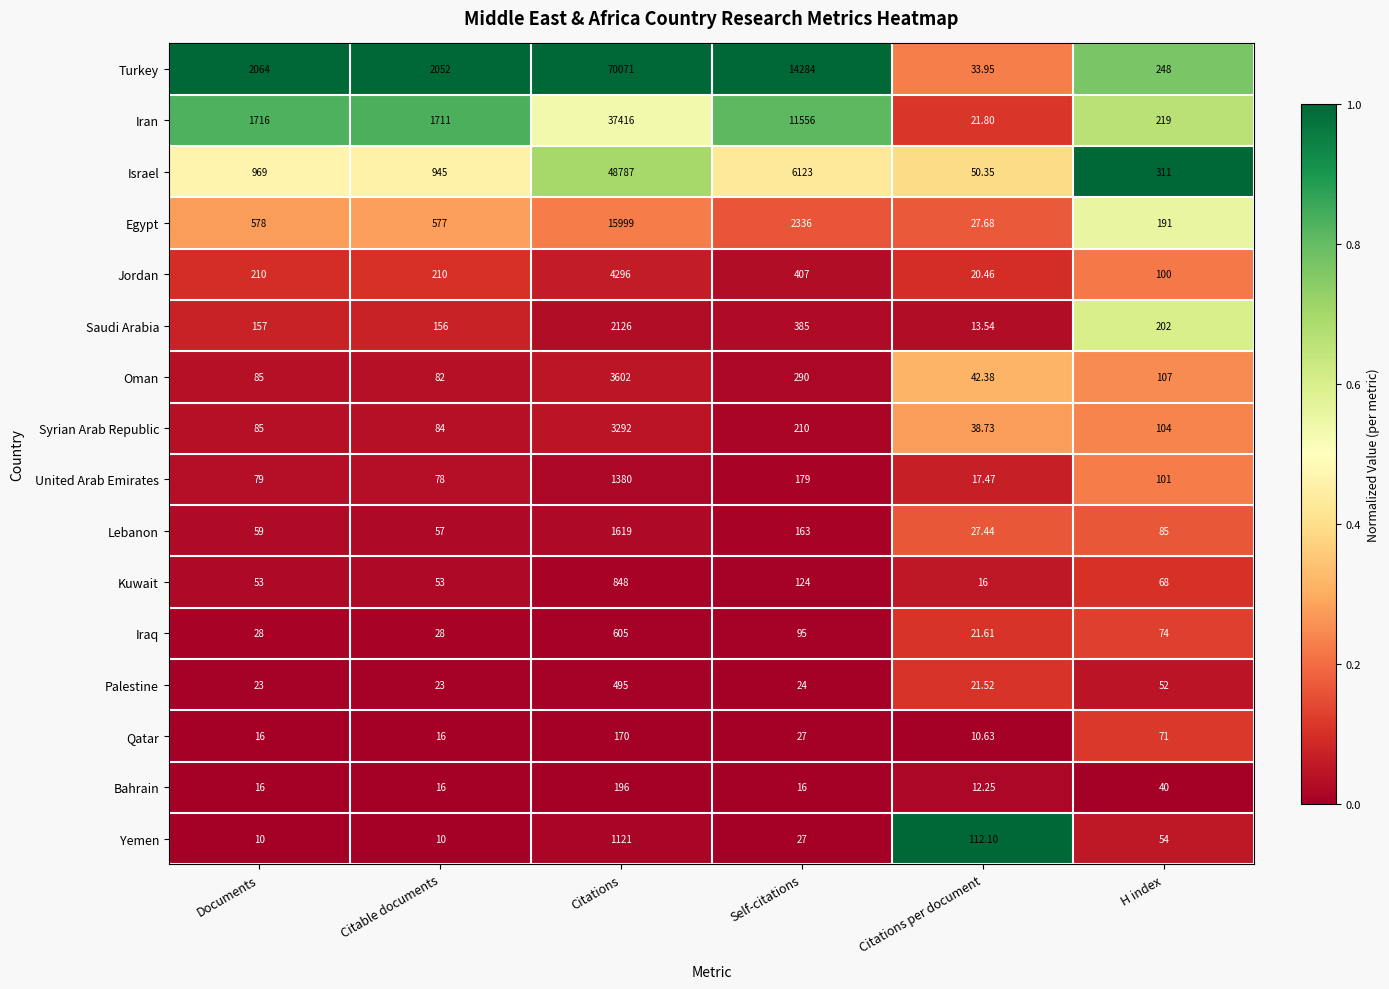

At which category is the sum across all series the highest?

Citations